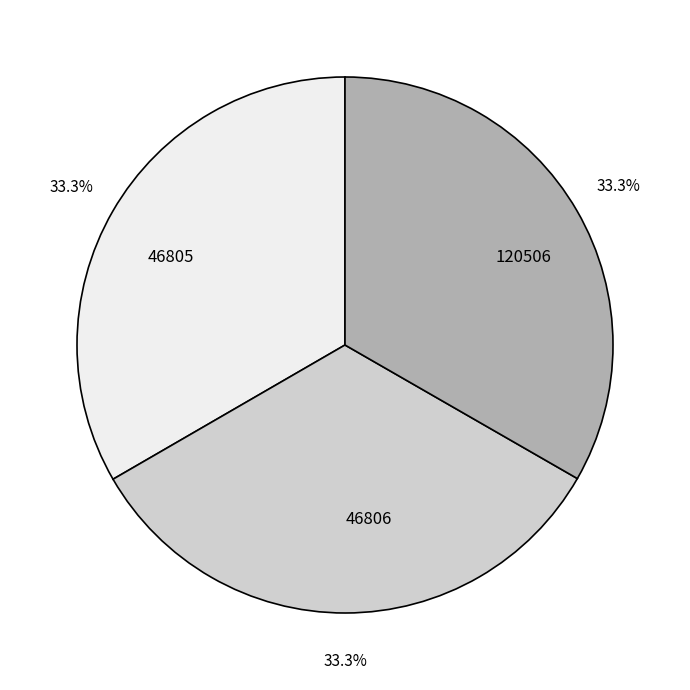

Is 46805 the majority of the pie?

No